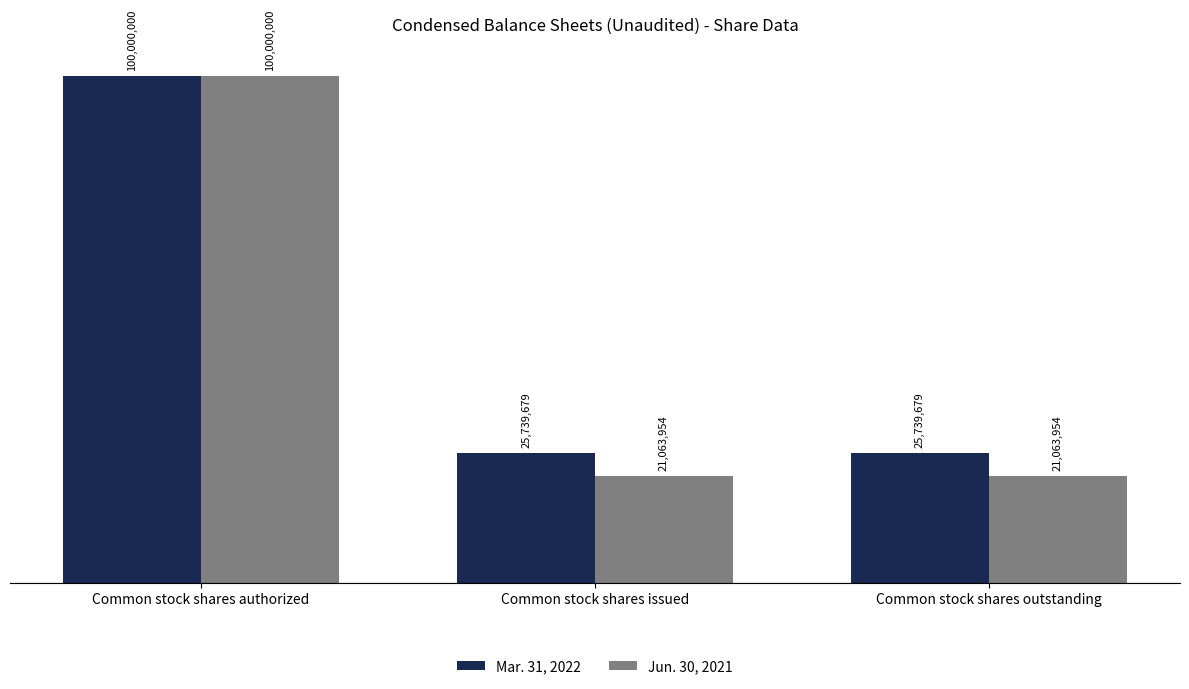

Does the chart contain any negative values?

No